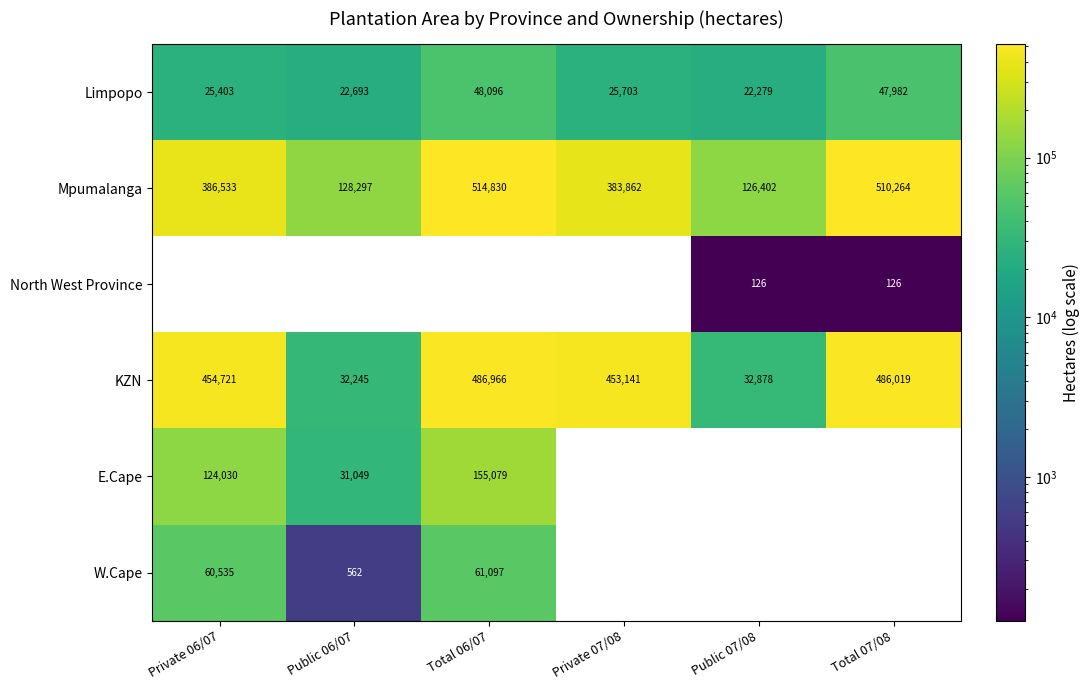

Which has a higher value, Private 06/07 or Total 06/07?

Total 06/07